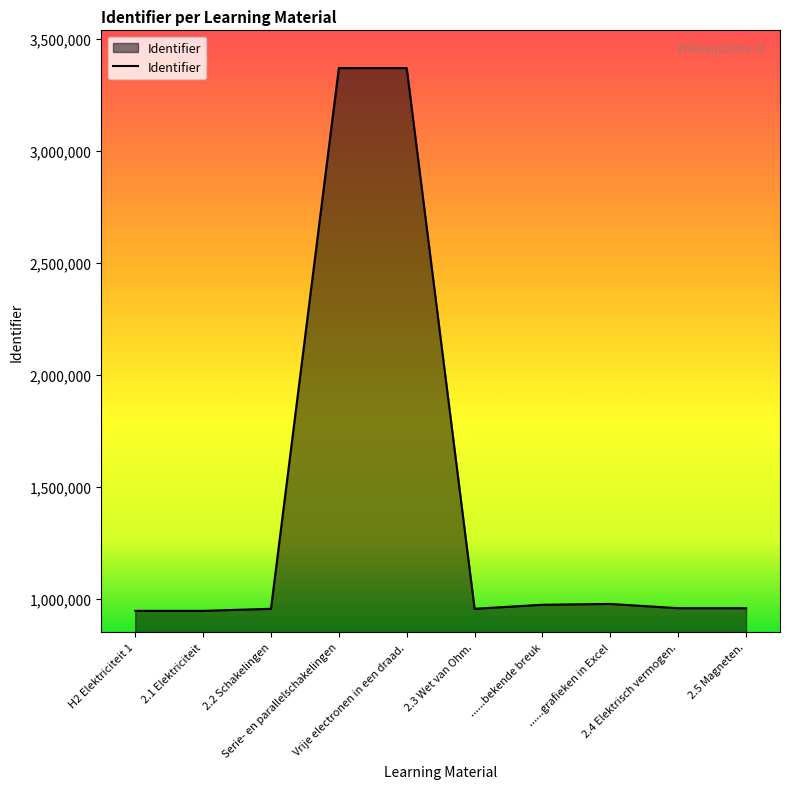

What is the difference between the maximum and minimum values?

2421252